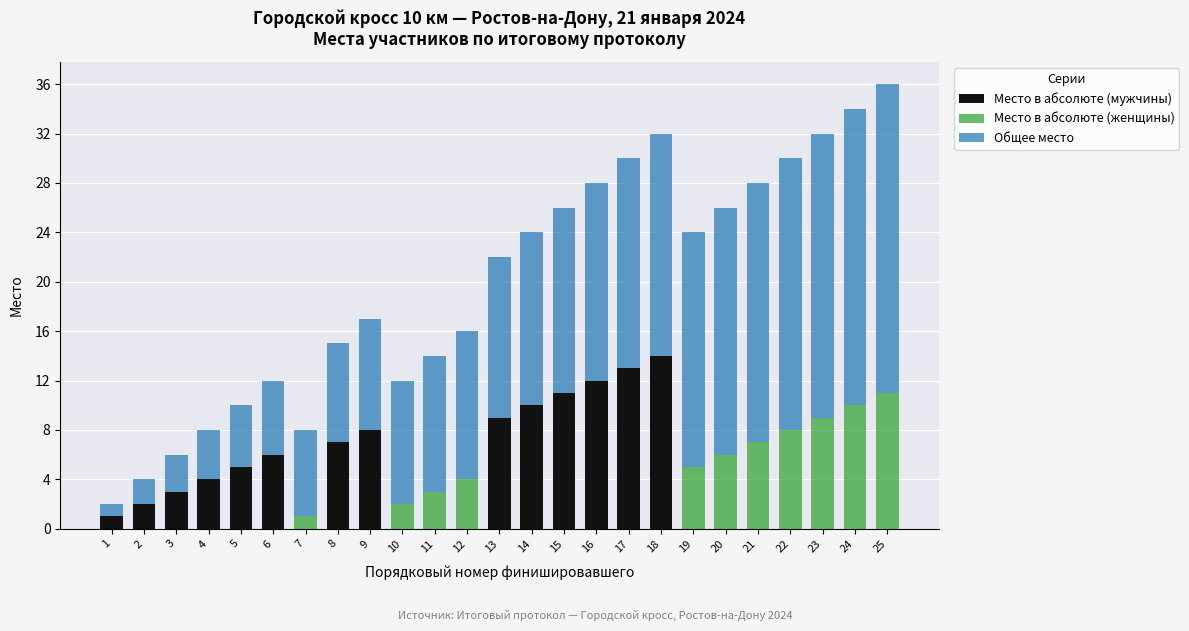

At which category is the sum across all series the highest?

25